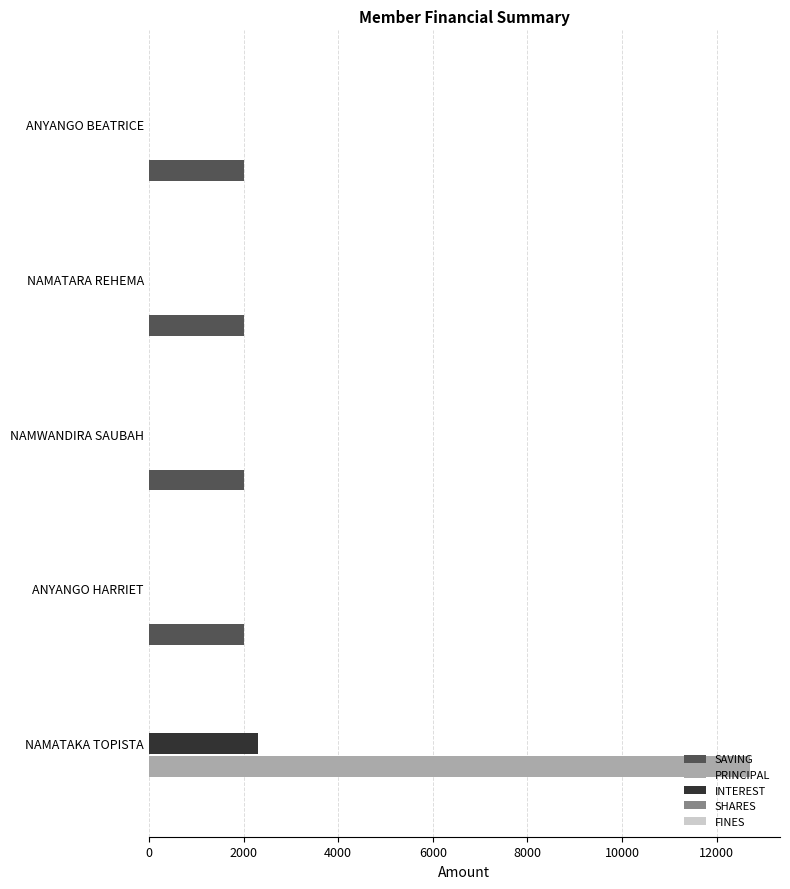

What is the maximum value for INTEREST?

2300